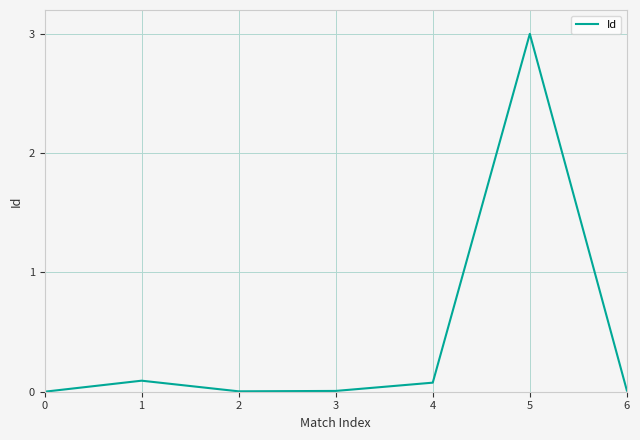

The chart shows a value of 0.1 at 1. True or false?

True